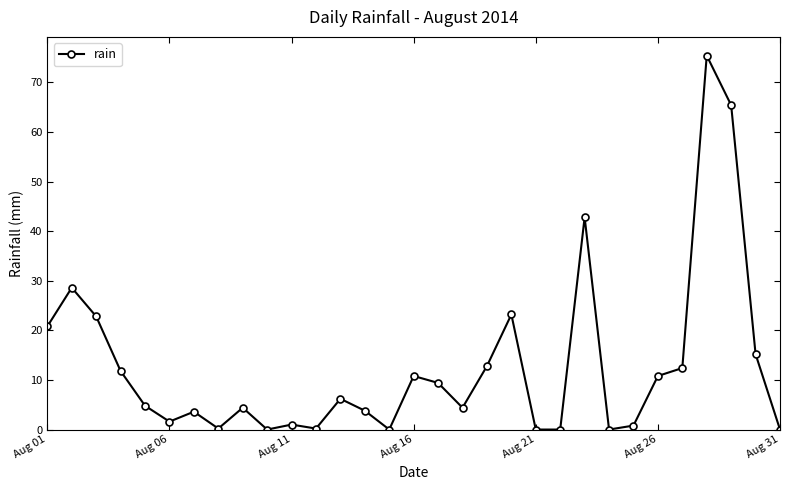

What is the maximum value shown in the chart?

75.4